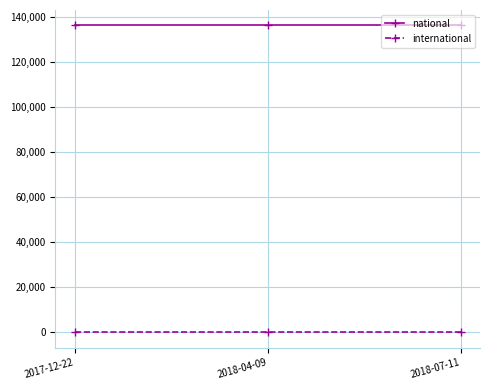

The value of national at 2018-04-09 is 136266. True or false?

True